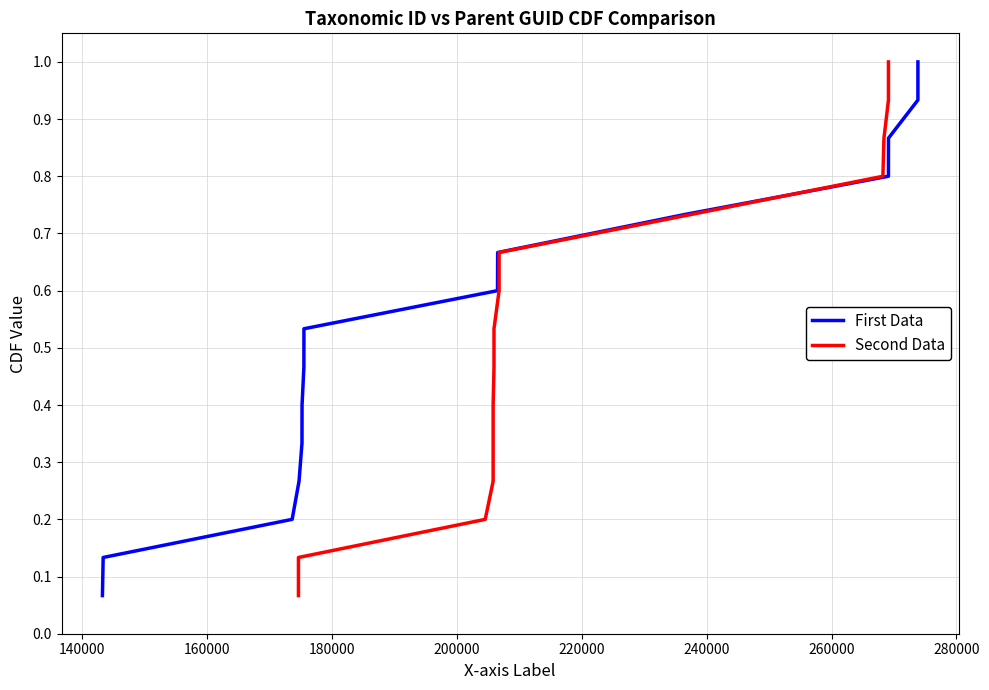

Count the number of categories in the chart.

15